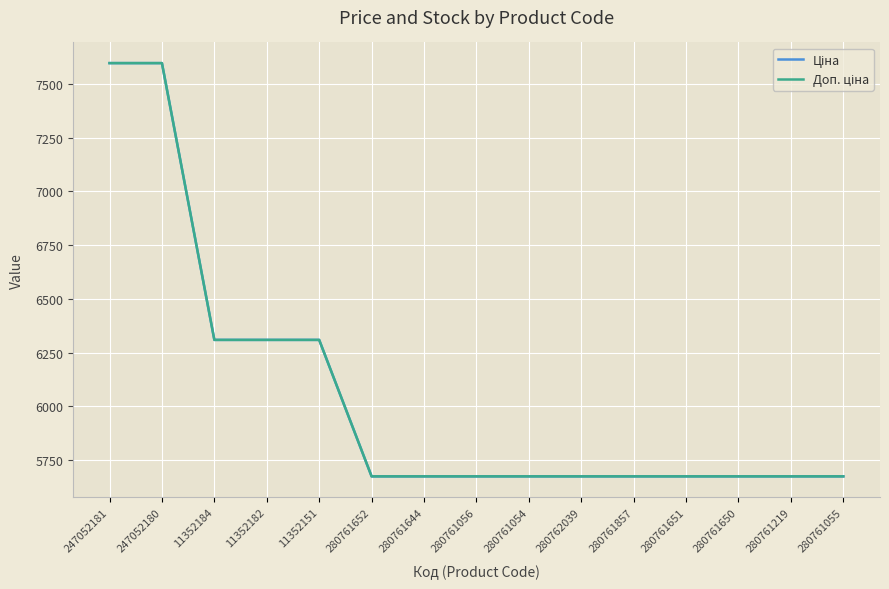

The Ціна series shows 1300.0 at 280761219. True or false?

False